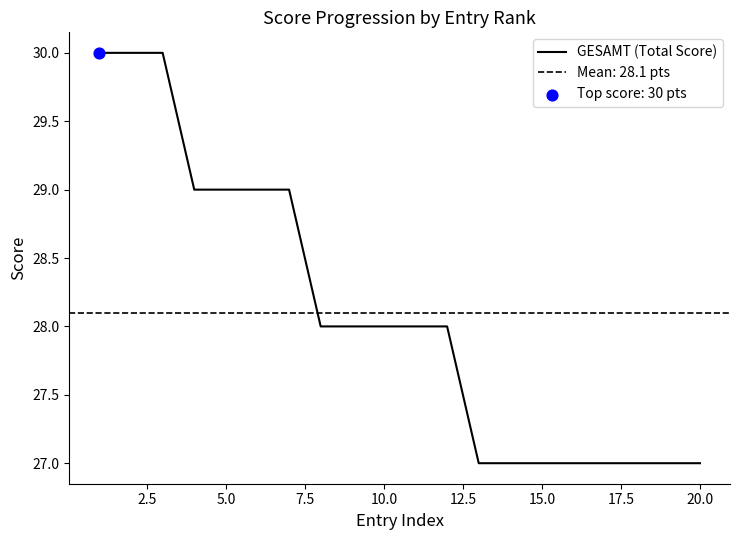

What is the highest value of the GESAMT (Total Score) series?

30